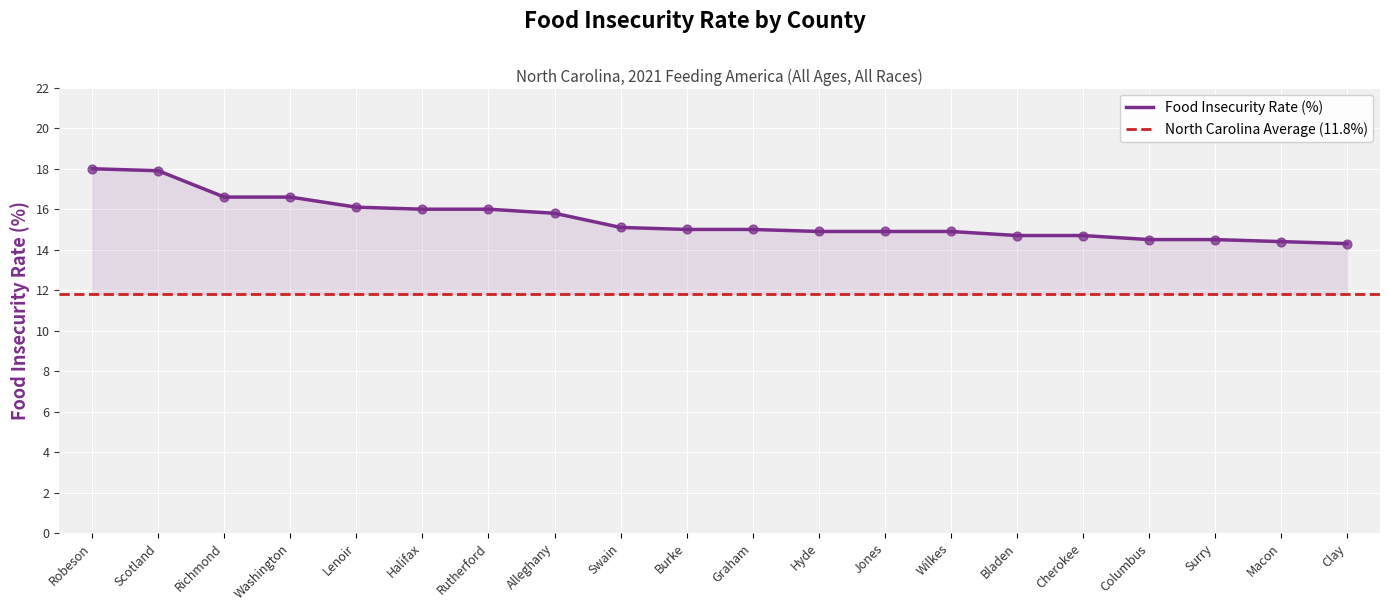

Approximately how many times larger is the value at Halifax compared to Wilkes?

1.1